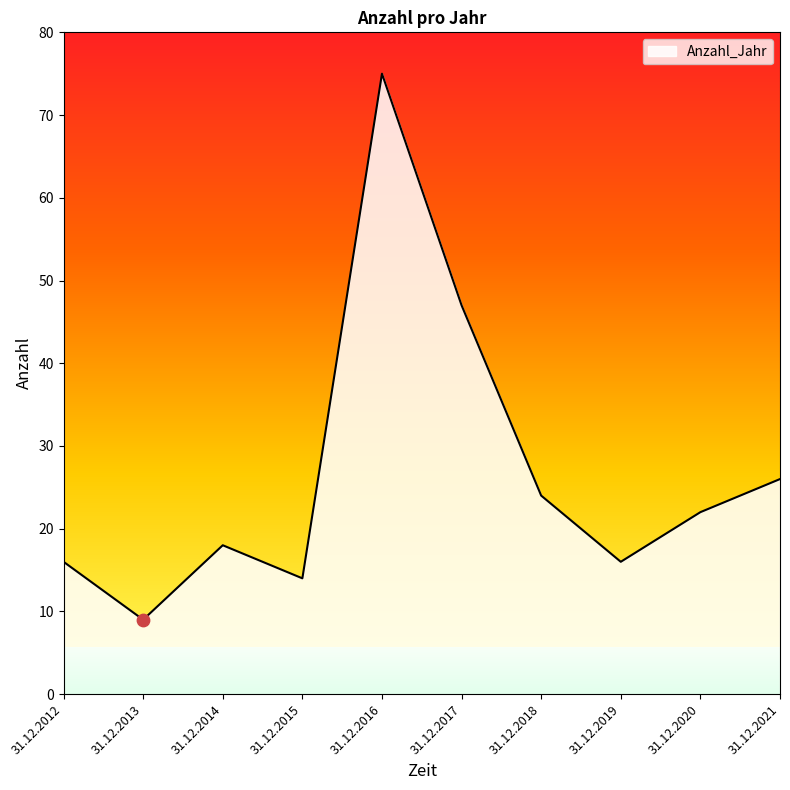

What is the change in value from 31.12.2016 to 31.12.2021?

-49